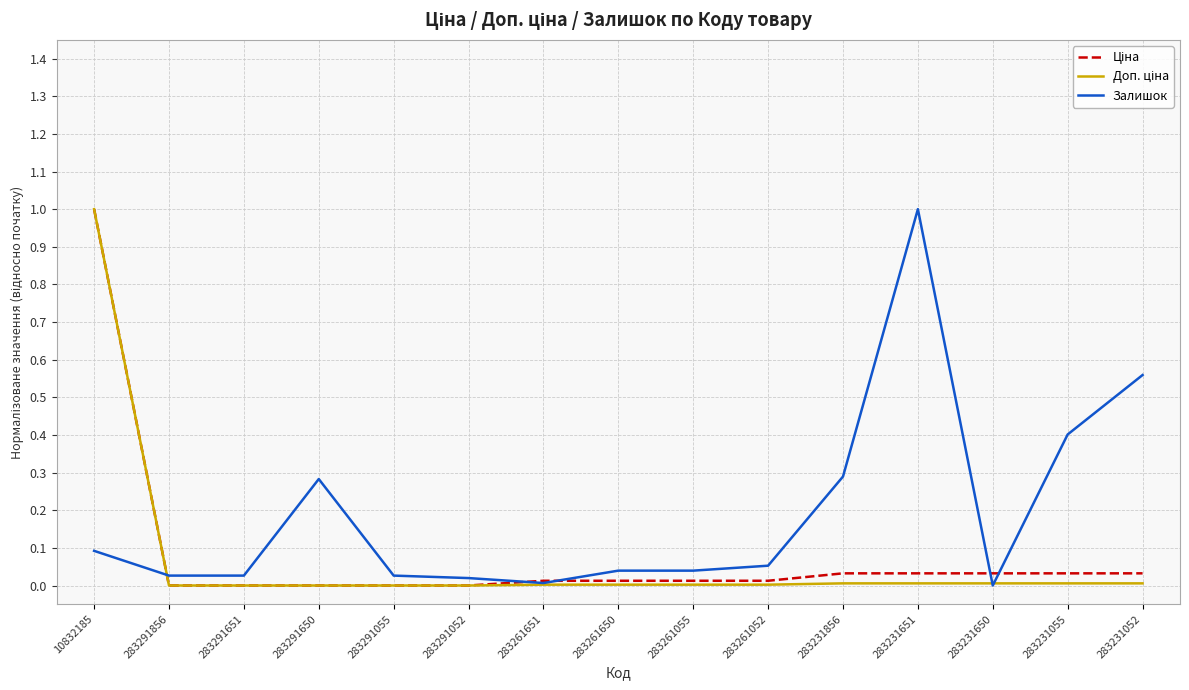

How many series are shown in this chart?

3